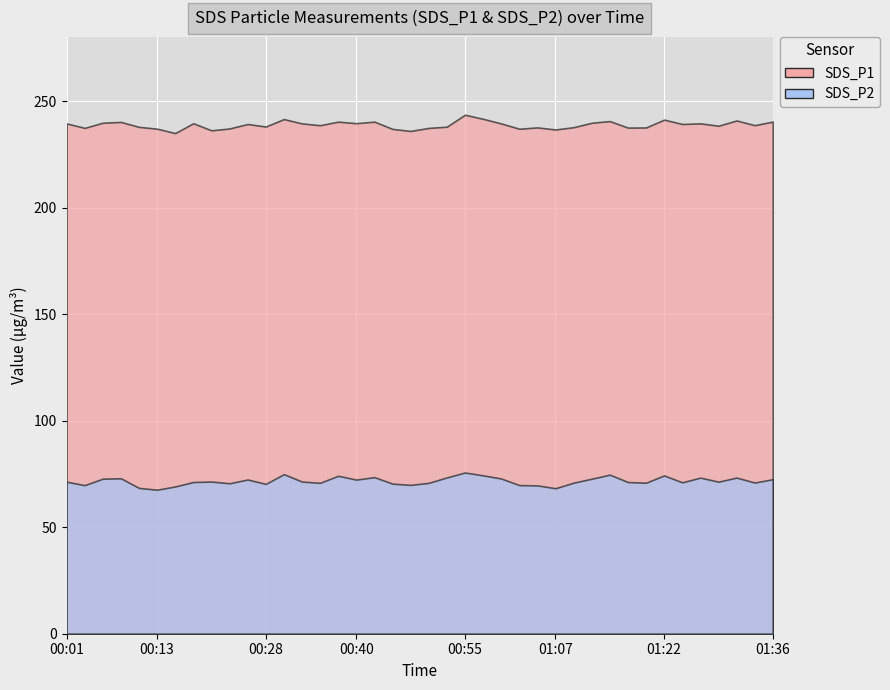

True or false: SDS_P1 and SDS_P2 intersect in this chart.

False